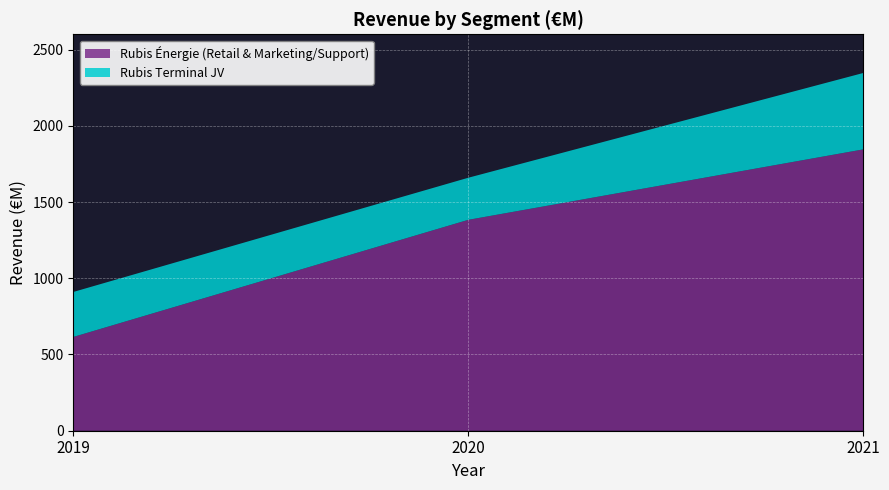

Reading left to right, transcribe all the data shown in this chart.

Rubis Énergie (Retail & Marketing/Support): 615	1383	1845
Rubis Terminal JV: 295	276	501